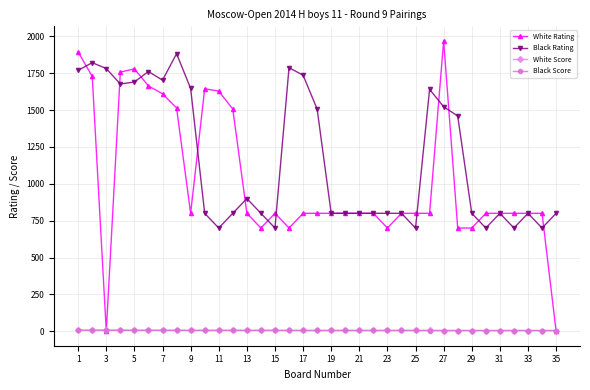

True or false: Black Score and Black Rating intersect in this chart.

False